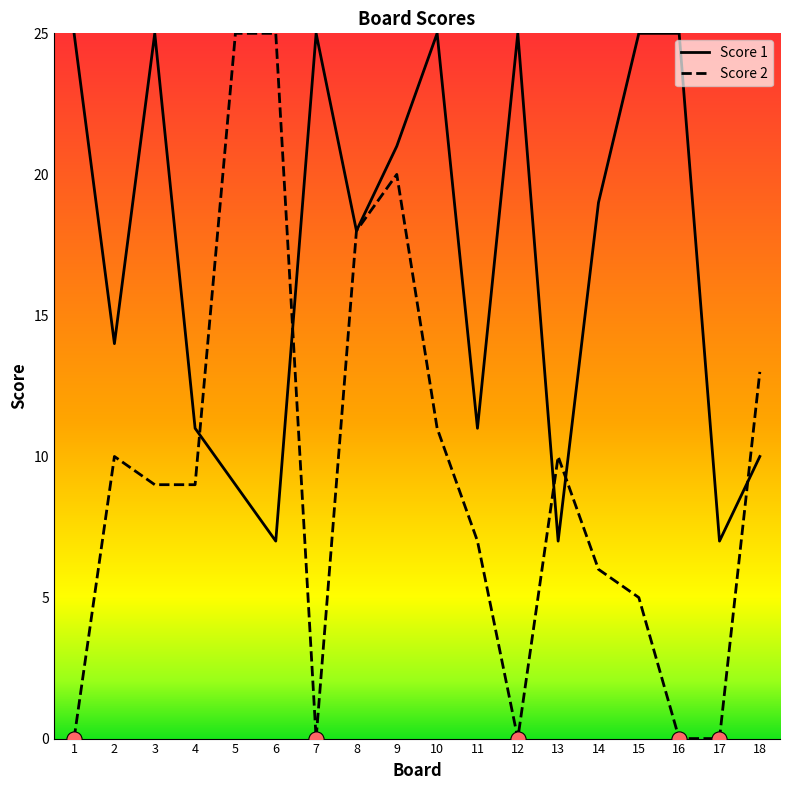

What are all the series names shown in the legend?

Score 1, Score 2